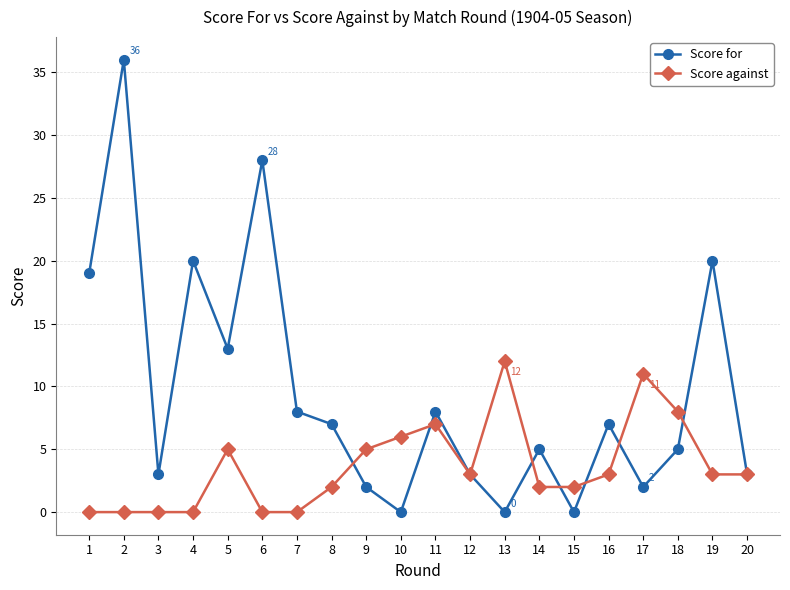

Reading right to left, list all the values displayed in this chart.

Score for: 20=3	19=20	18=5	17=2	16=7	15=0	14=5	13=0	12=3	11=8	10=0	9=2	8=7	7=8	6=28	5=13	4=20	3=3	2=36	1=19
Score against: 20=3	19=3	18=8	17=11	16=3	15=2	14=2	13=12	12=3	11=7	10=6	9=5	8=2	7=0	6=0	5=5	4=0	3=0	2=0	1=0